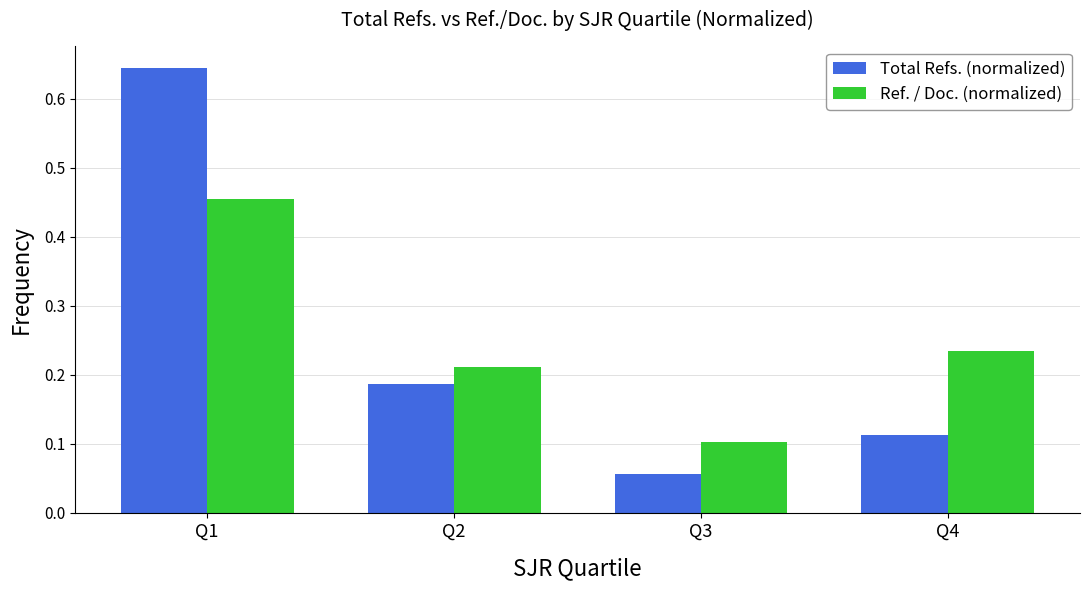

Rank the series by their maximum value, from lowest to highest.

Ref. / Doc. (normalized), Total Refs. (normalized)